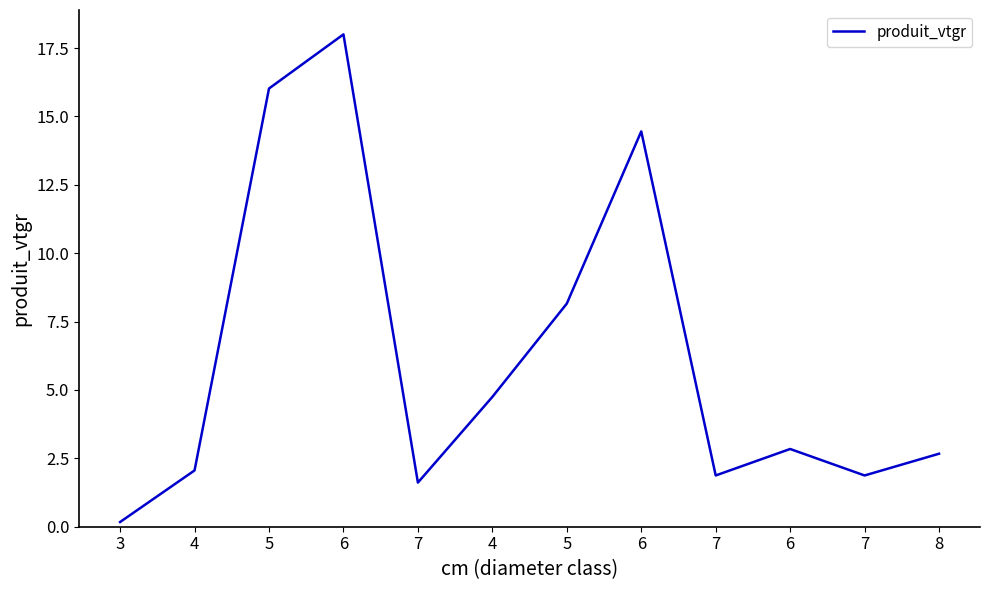

What is the label of the 10th point from the left?

6